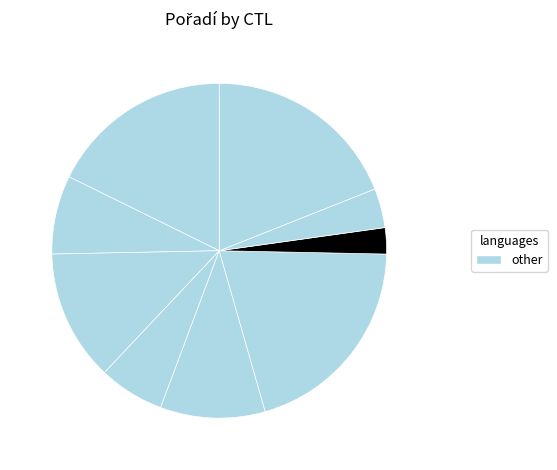

Count the number of slices in the pie.

9